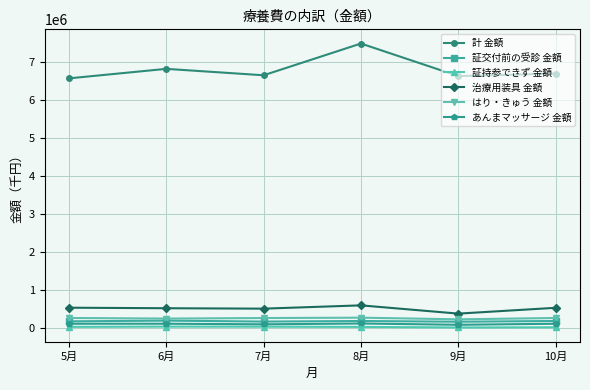

Where is the first local maximum for 計 金額?

6月